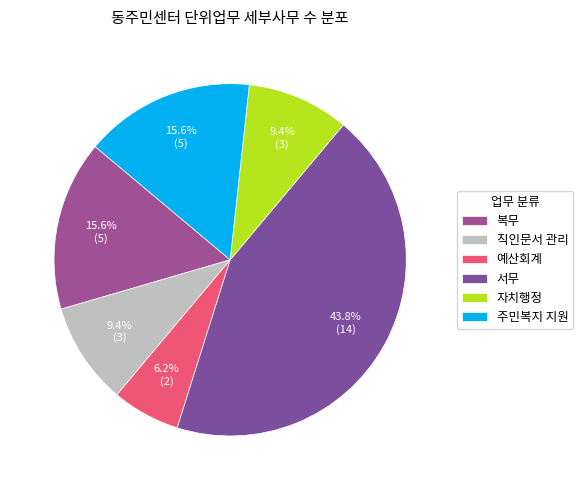

Does any single category account for the majority?

No